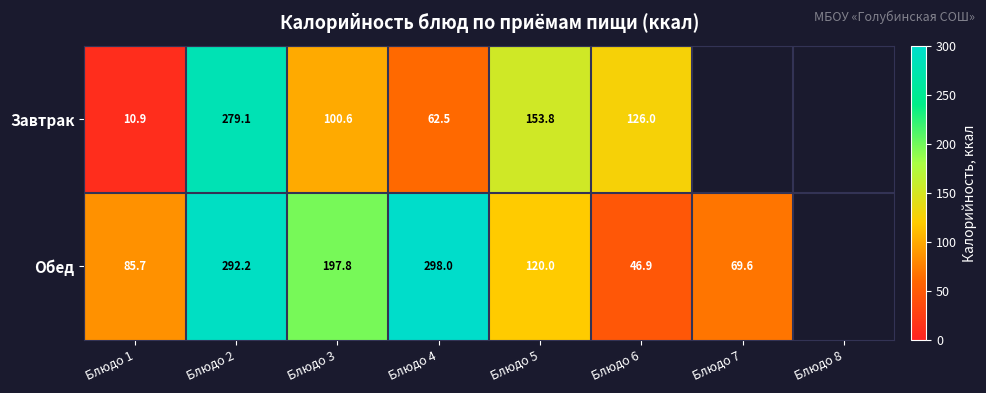

What is the sum of the Обед values at Блюдо 2 and Блюдо 1?

377.9